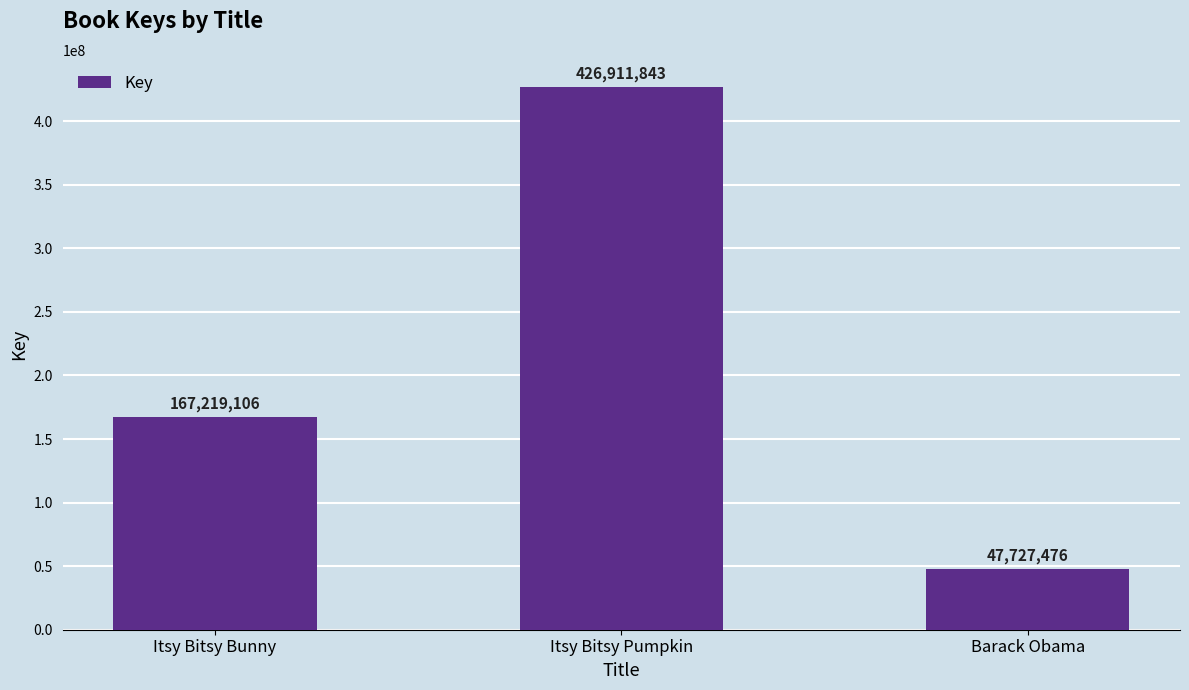

Reading left to right, what are all the values shown in this chart?

167219106	426911843	47727476